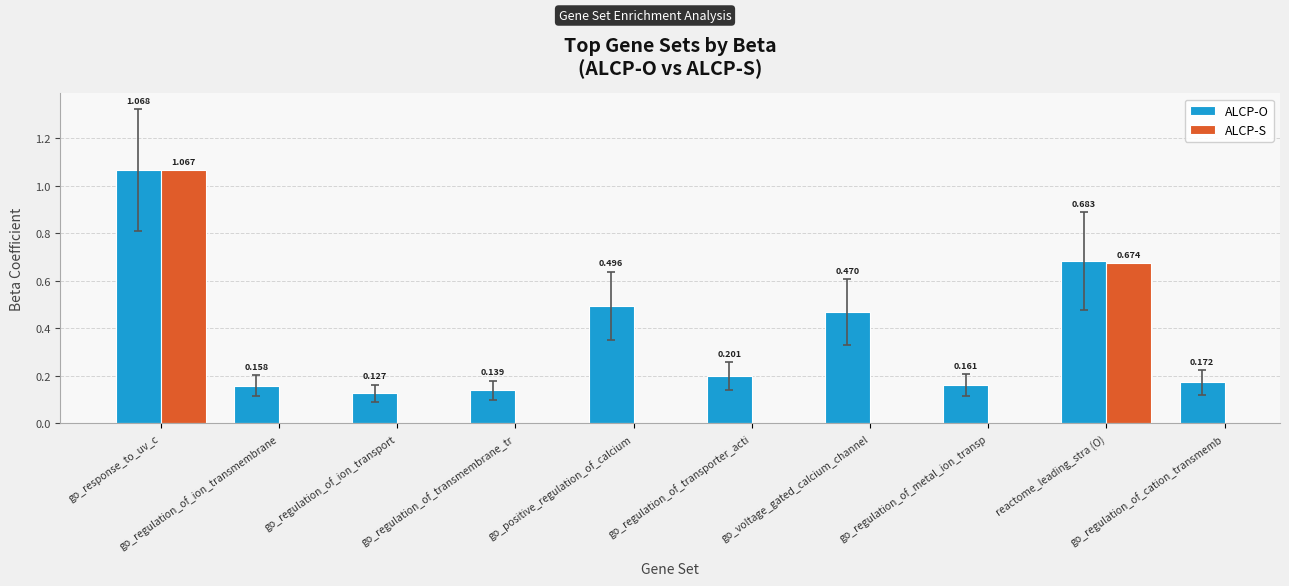

Rank the series by their maximum value, from highest to lowest.

ALCP-O, ALCP-S